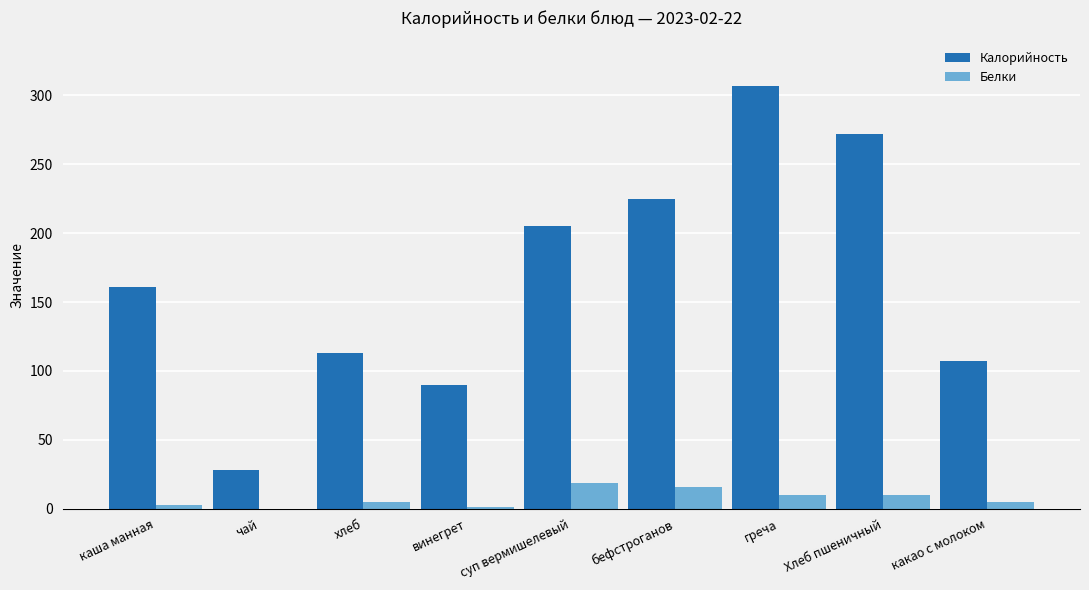

What value does the Белки series have at греча?

10